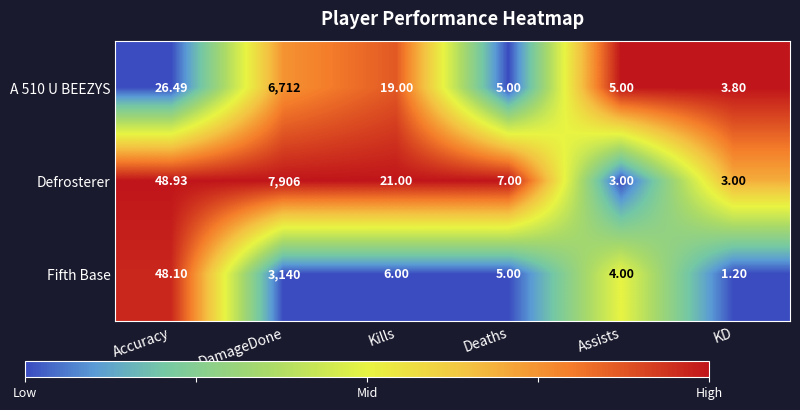

Between Assists and KD, which series saw the biggest shift?

Fifth Base